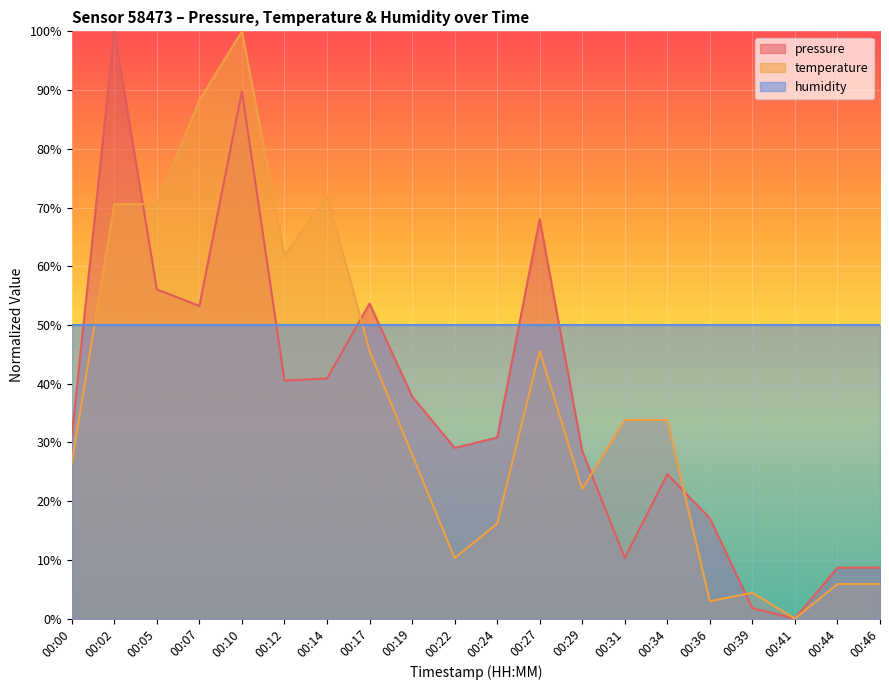

True or false: temperature has a value of 46.0 at 00:34.

False